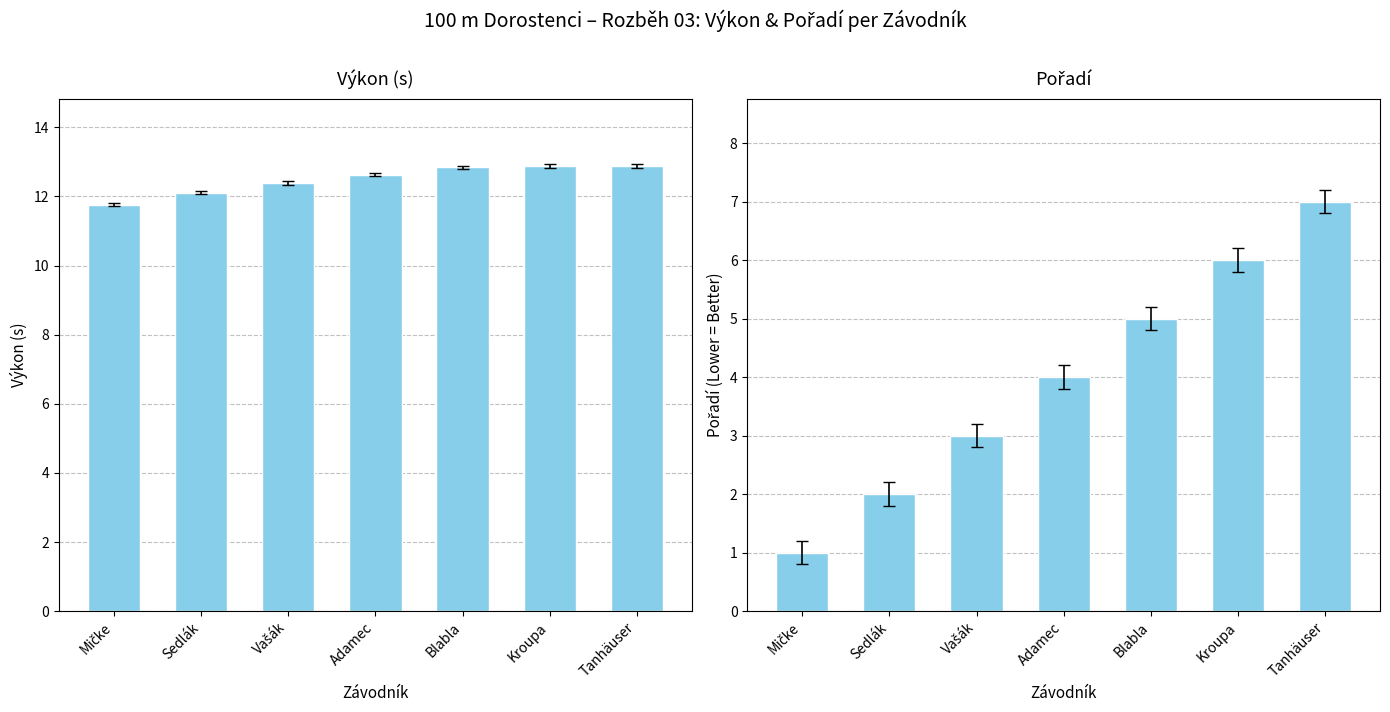

Where is Výkon (s) nearest to the value 12?

Sedlák